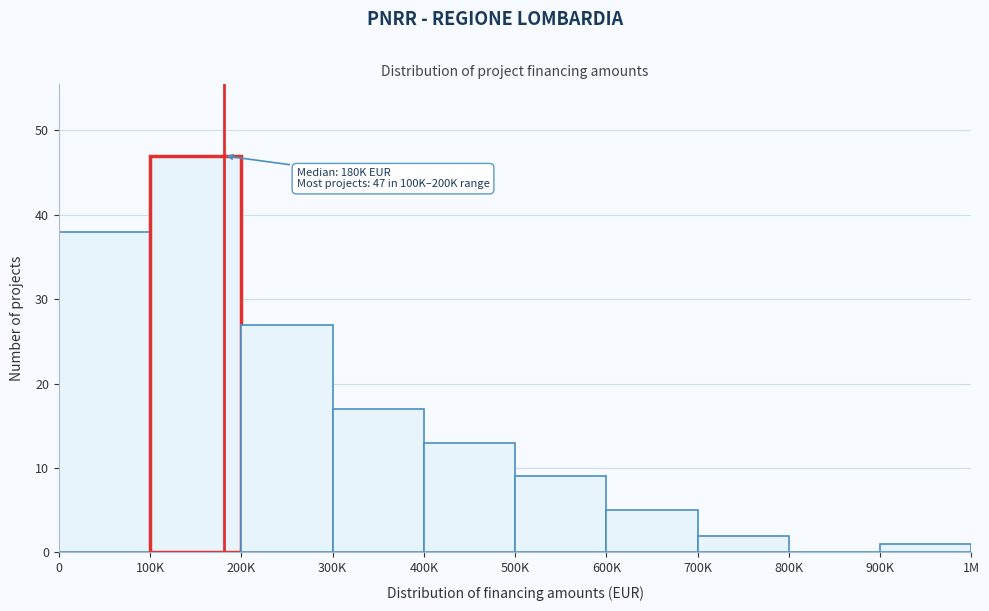

Reading left to right, what are all the values shown in this chart?

0=38	100K=47	200K=27	300K=17	400K=13	500K=9	600K=5	700K=2	800K=0	900K=1